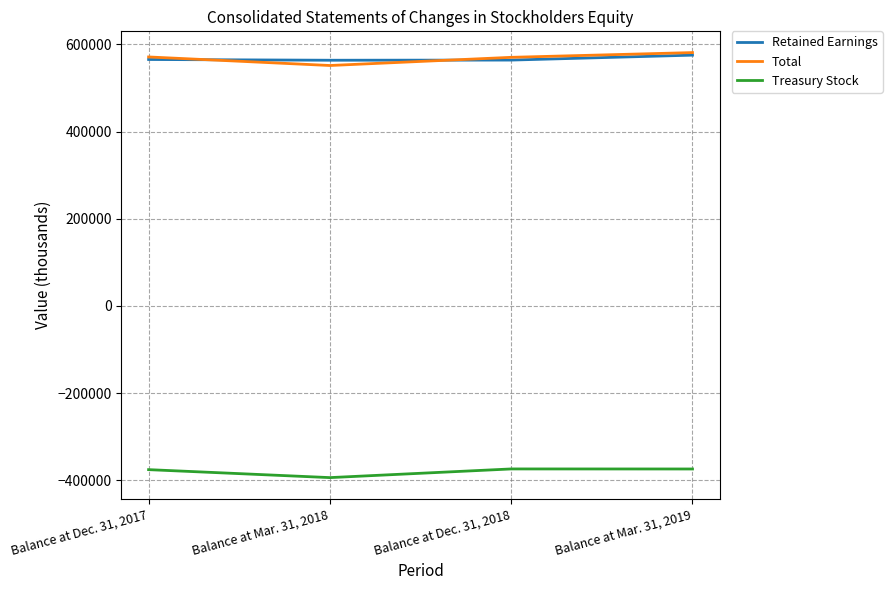

True or false: Treasury Stock and Retained Earnings cross at least once.

False